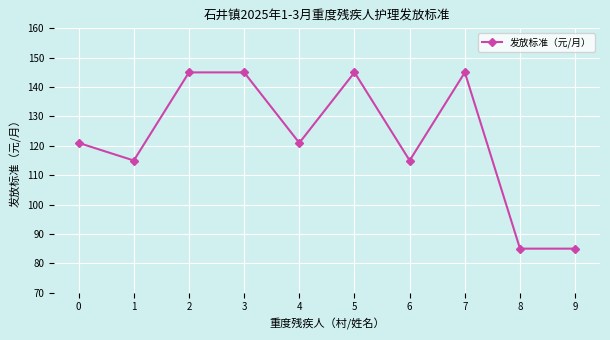

Is it true that the value at 8 is 85?

True